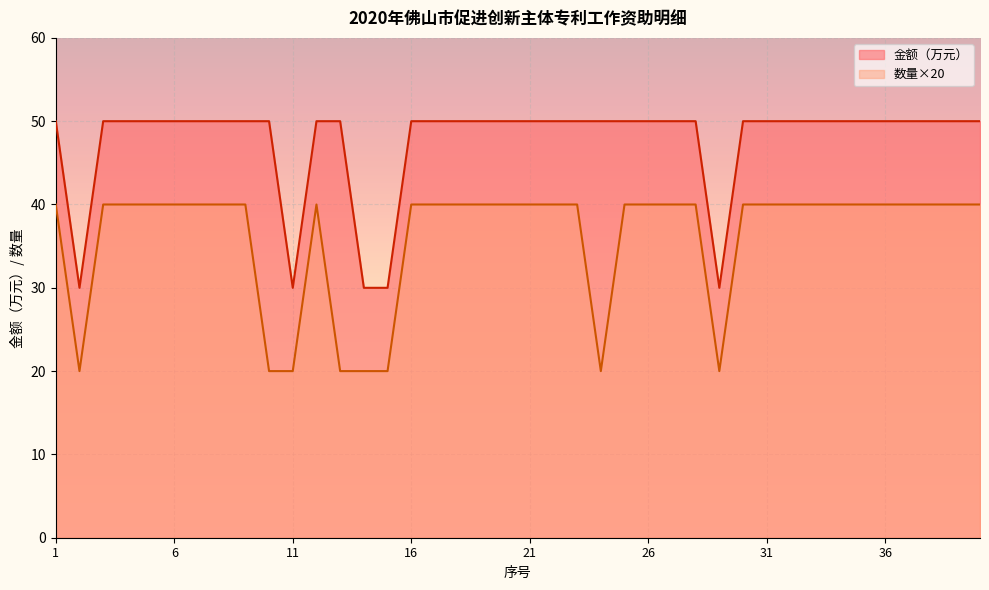

Read the 数量 value at 9, to the nearest 5.

40